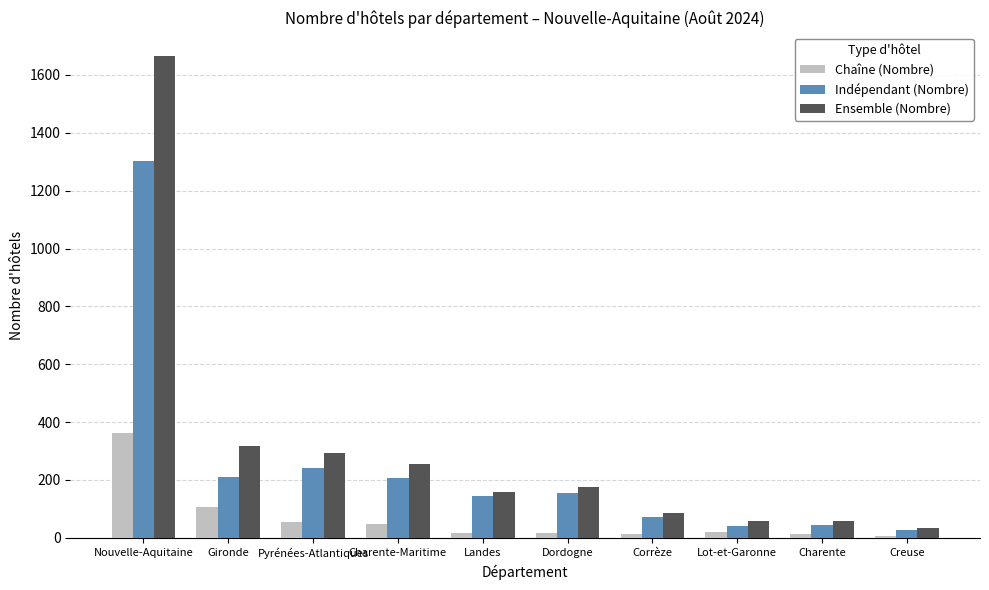

Which series changed the most between Gironde and Lot-et-Garonne?

Ensemble (Nombre)